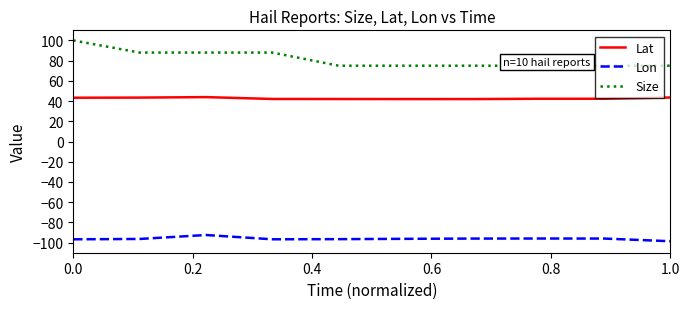

What is the value of the Lat point at the 1st from the left?

43.3